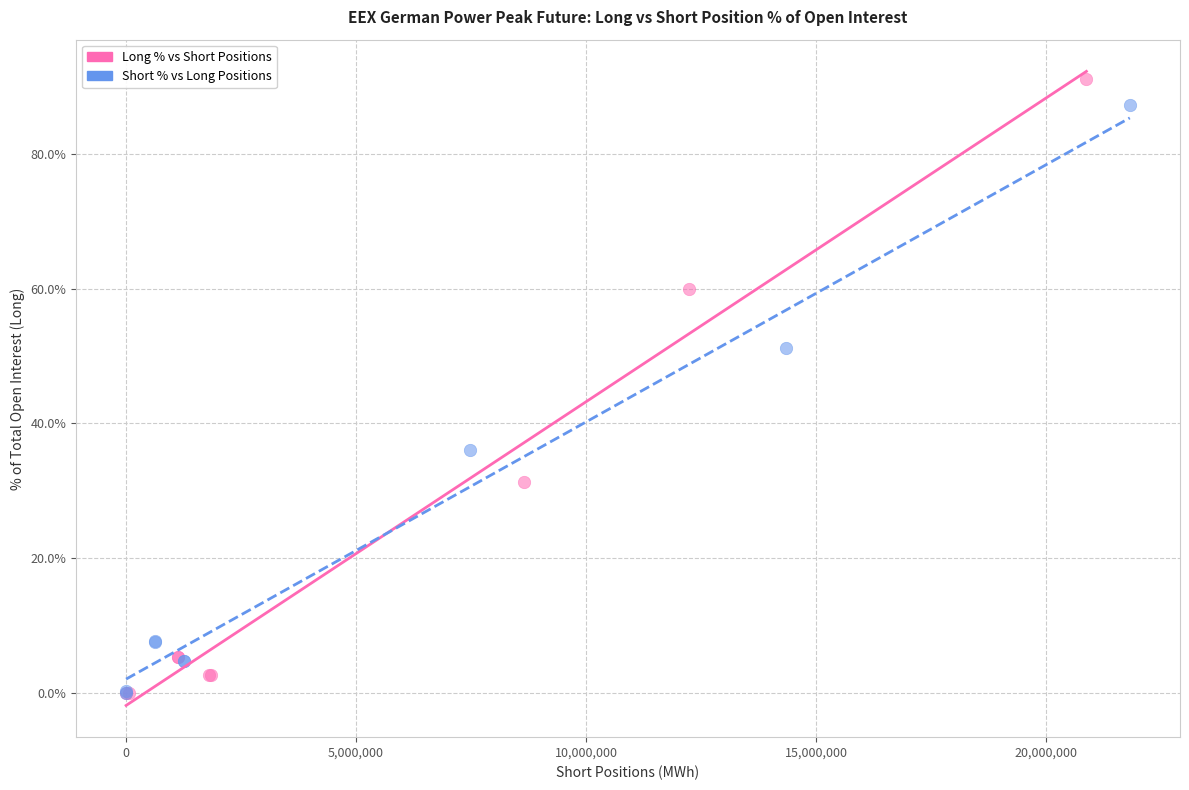

Which series has the widest spread of Y values?

Long % vs Short Positions